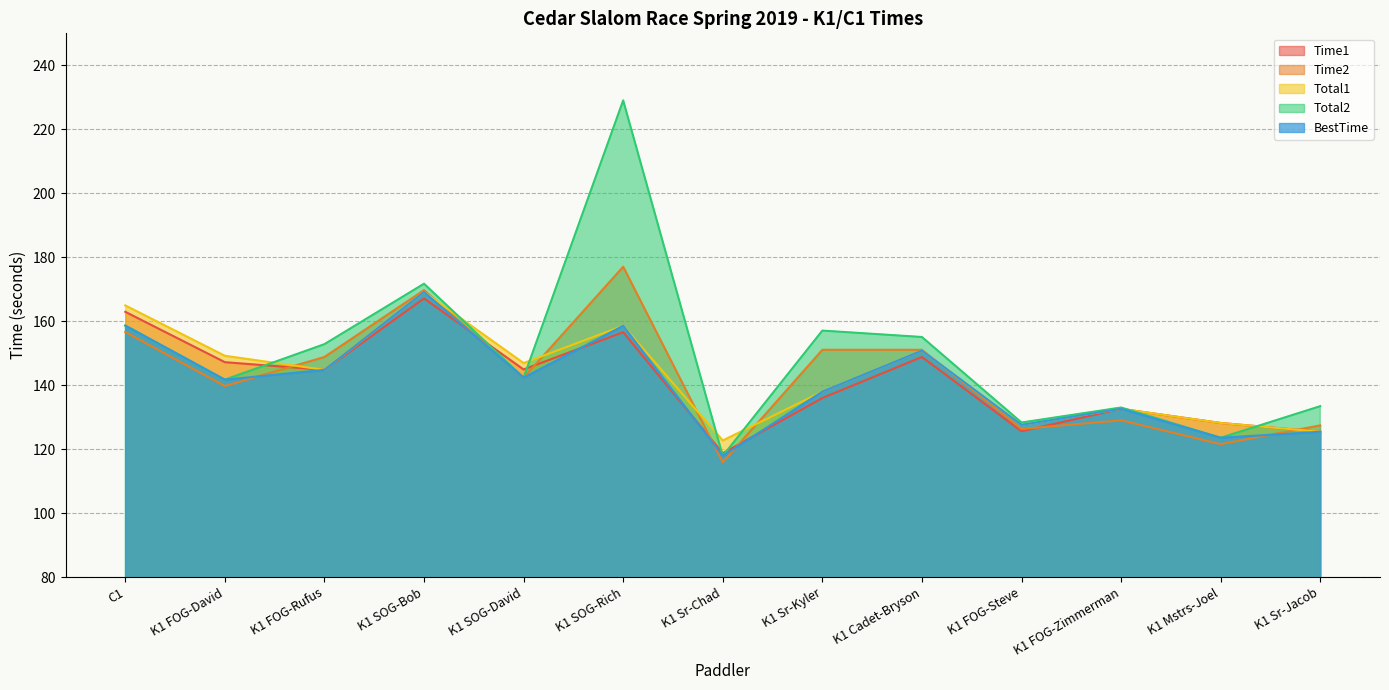

What is the difference between the maximum and minimum values in the Time1 series?

48.4